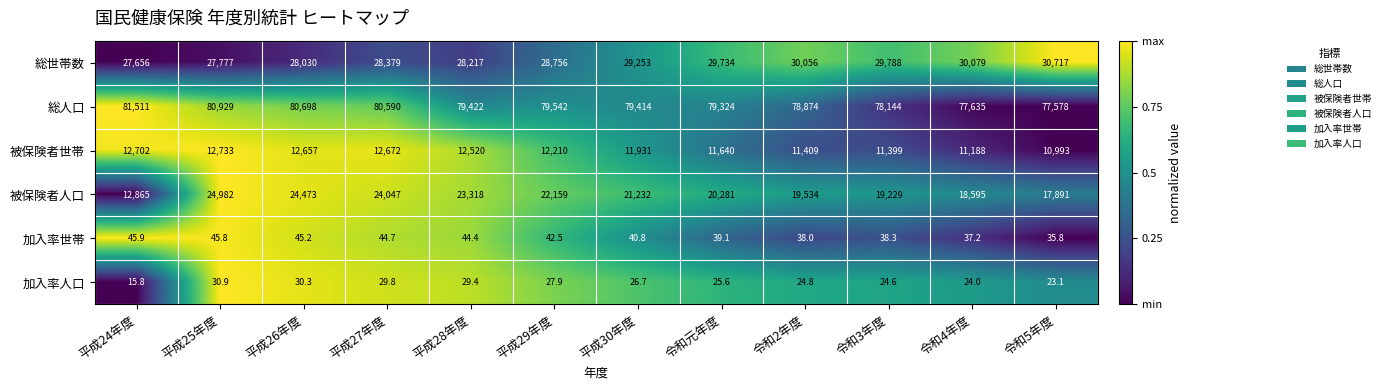

What is the sum of all 被保険者人口 values?

248606.0